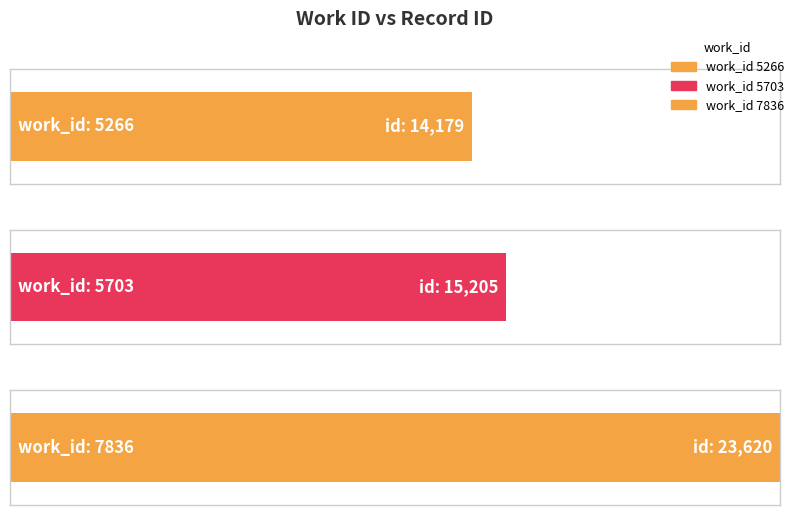

Read the value at 5703, to the nearest 50.

15200